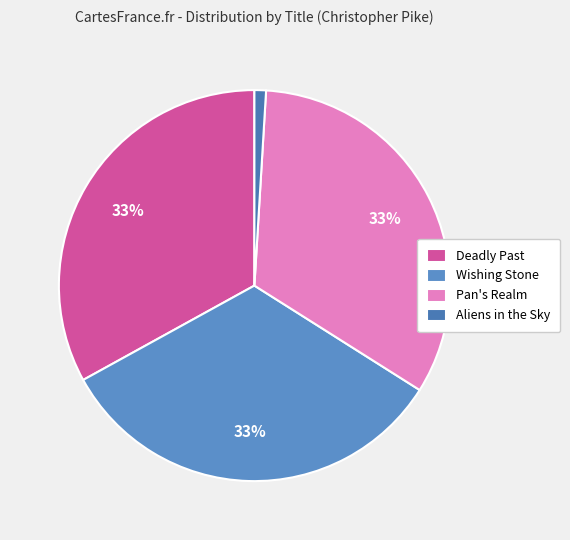

Is it true that Aliens in the Sky is 11% of the pie?

False